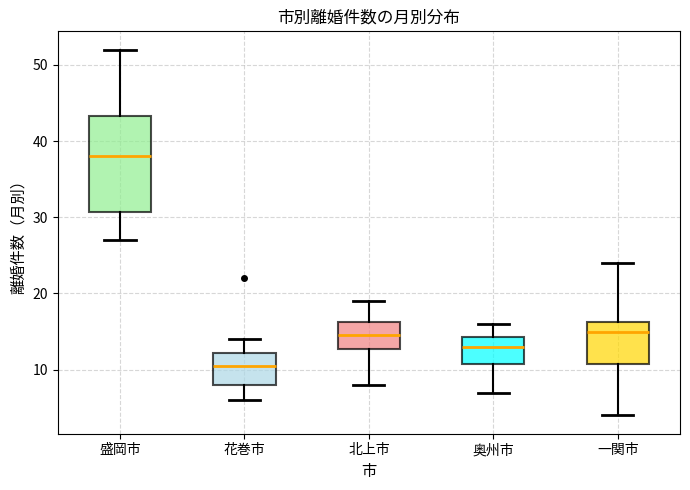

Where is the upper edge of the box for 奥州市 on the y-axis? The values are not printed on the chart, so give them approximately, as read against the axis.

14